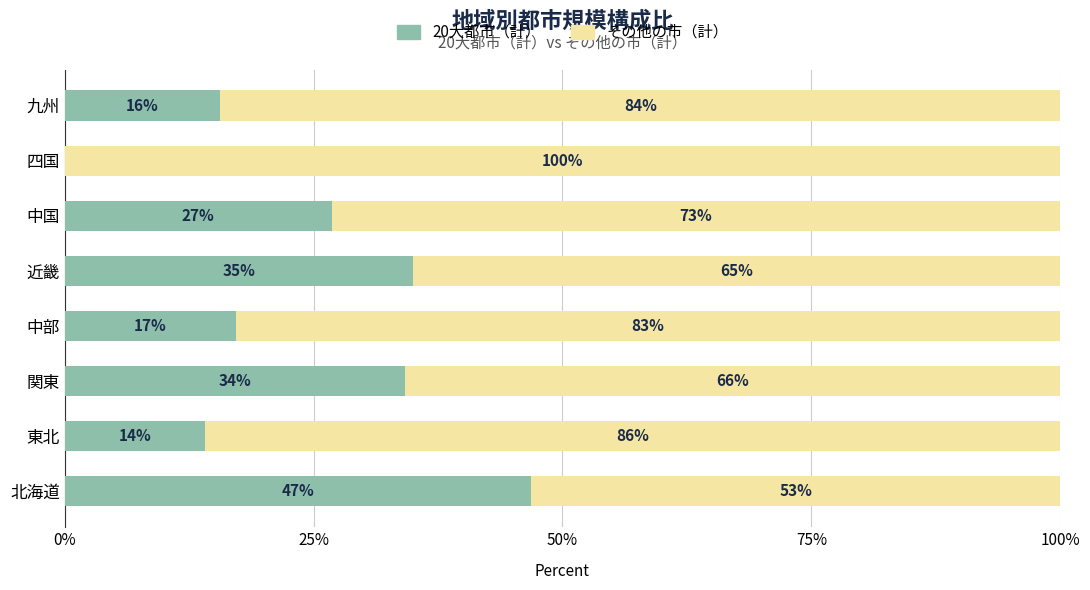

The 20大都市（計） series shows 14.1 at 東北. True or false?

True